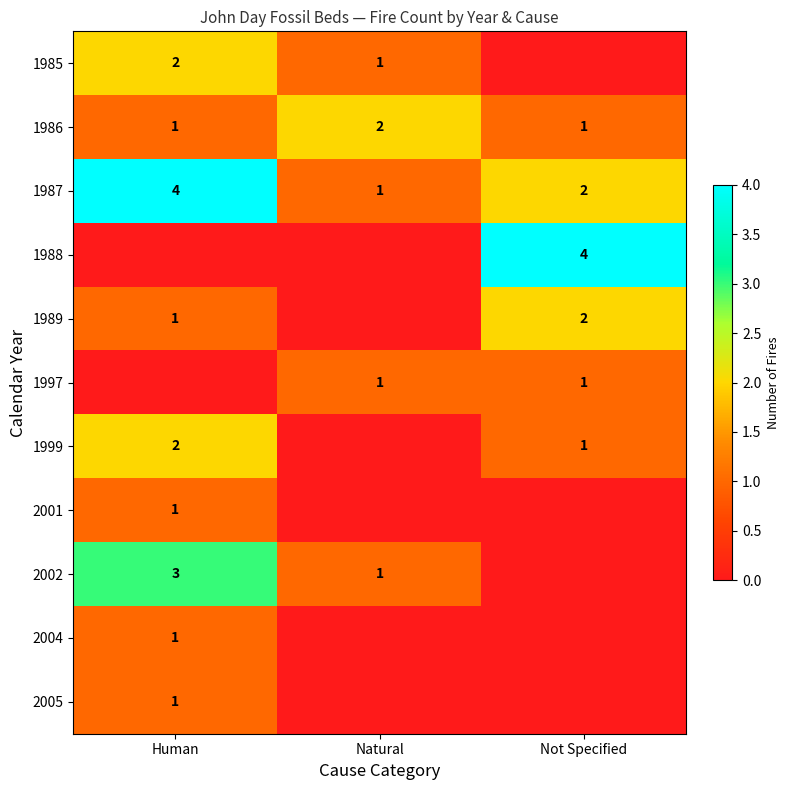

Where does the 1987 series first go above 2?

Human